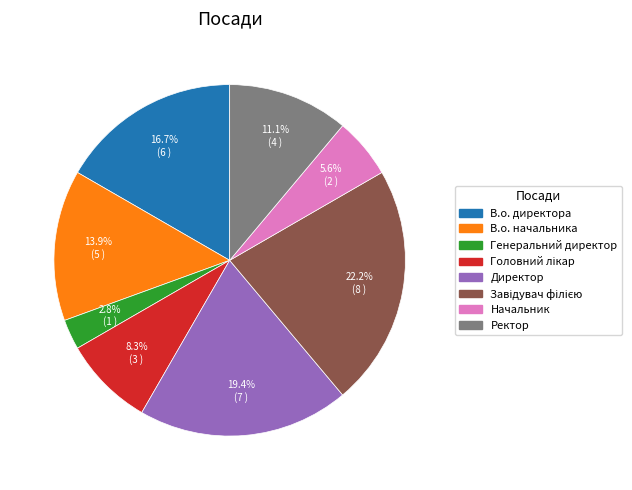

Is В.о. начальника the majority of the pie?

No